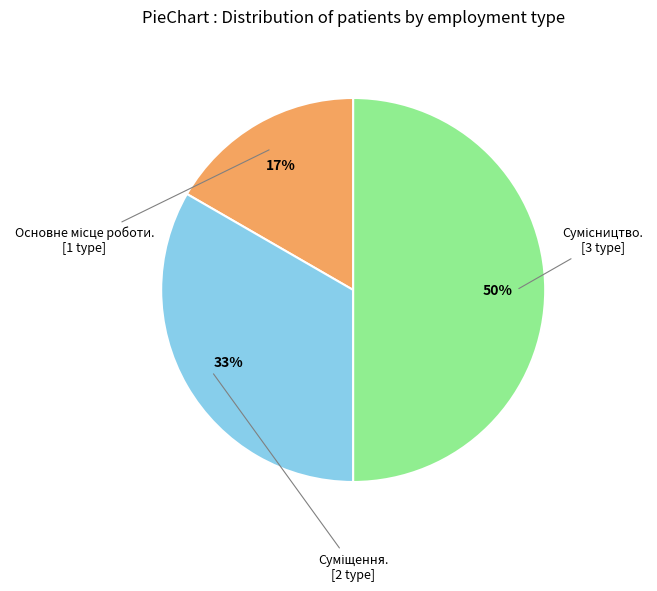

To the nearest percent, what is the difference between the largest and smallest slice percentages?

33%